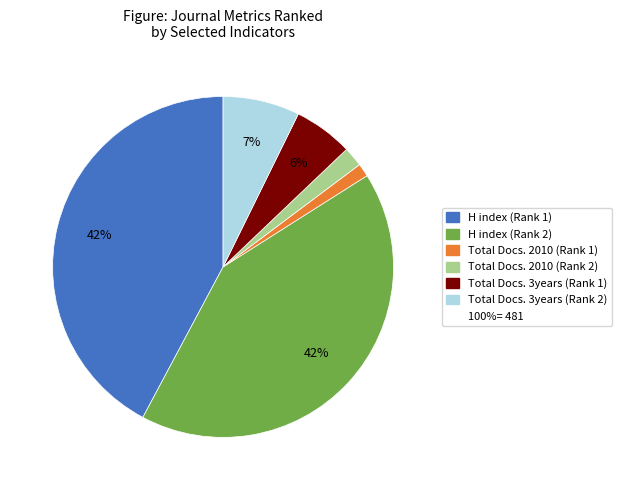

Does any single category account for the majority?

No